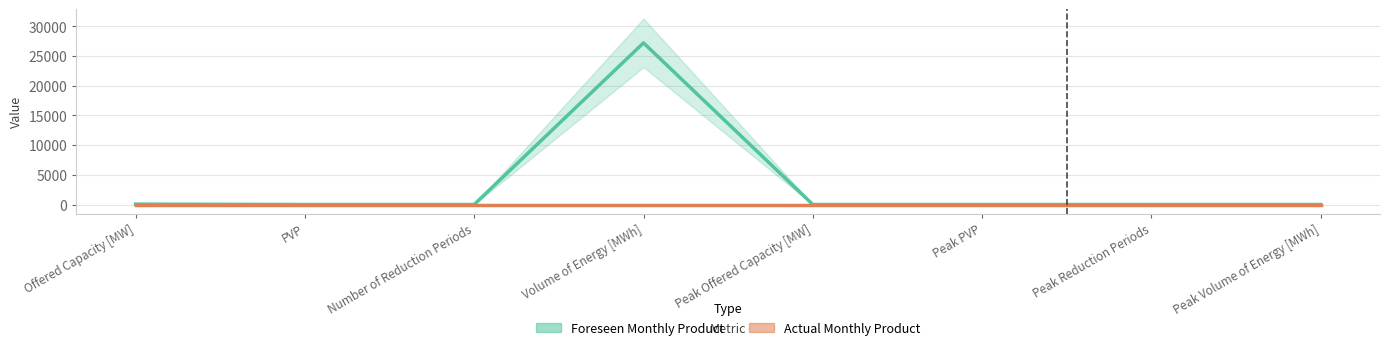

Which has a higher value, PVP or Offered Capacity [MW]?

Offered Capacity [MW]